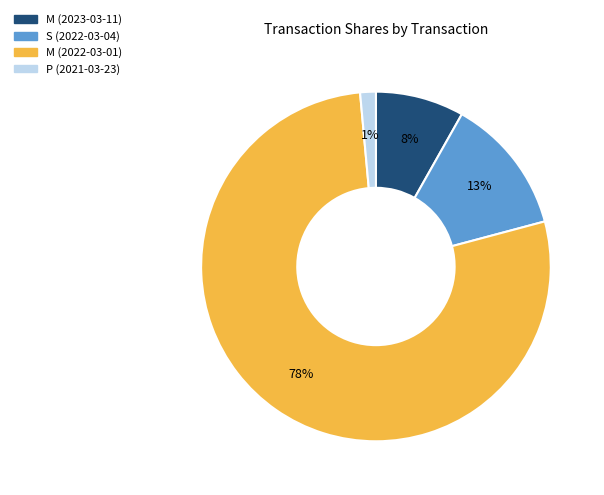

Between M (2023-03-11) and M (2022-03-01), which is larger?

M (2022-03-01)